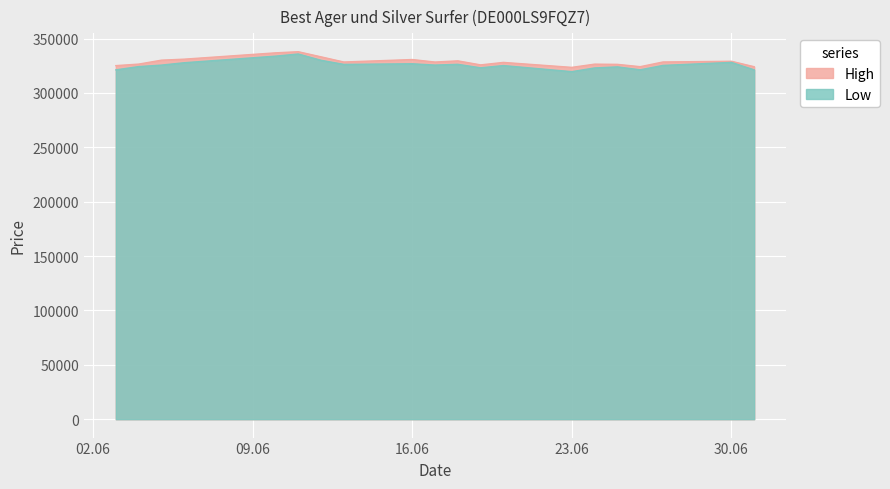

How many interior local peaks does the High series have?

6